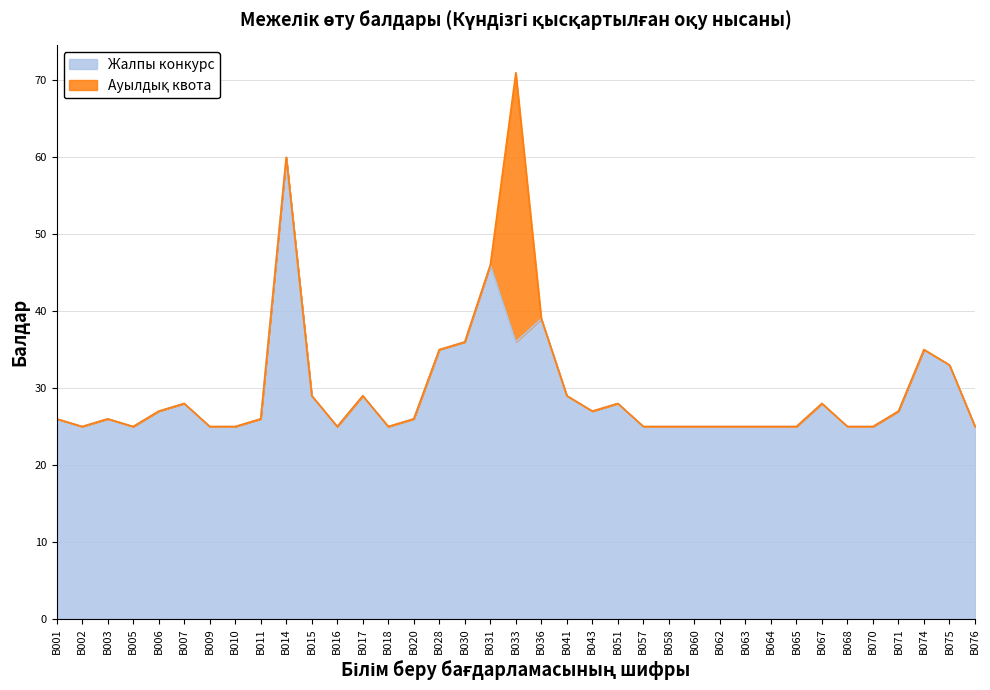

Which category has the highest value across all series?

B014